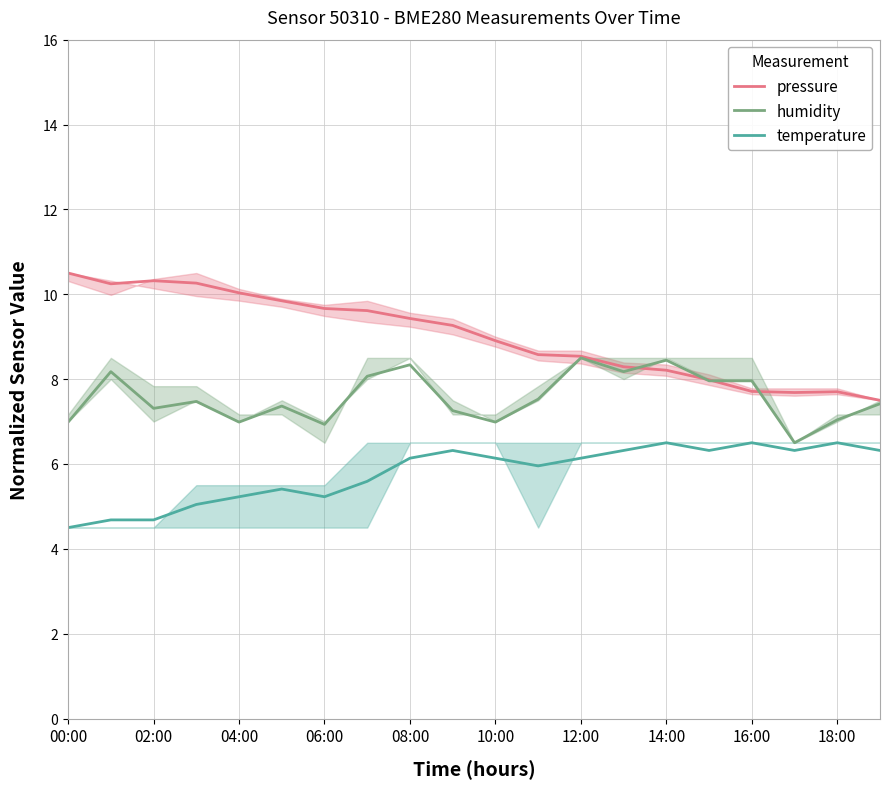

At which category does the chart reach its peak across all series?

00:00